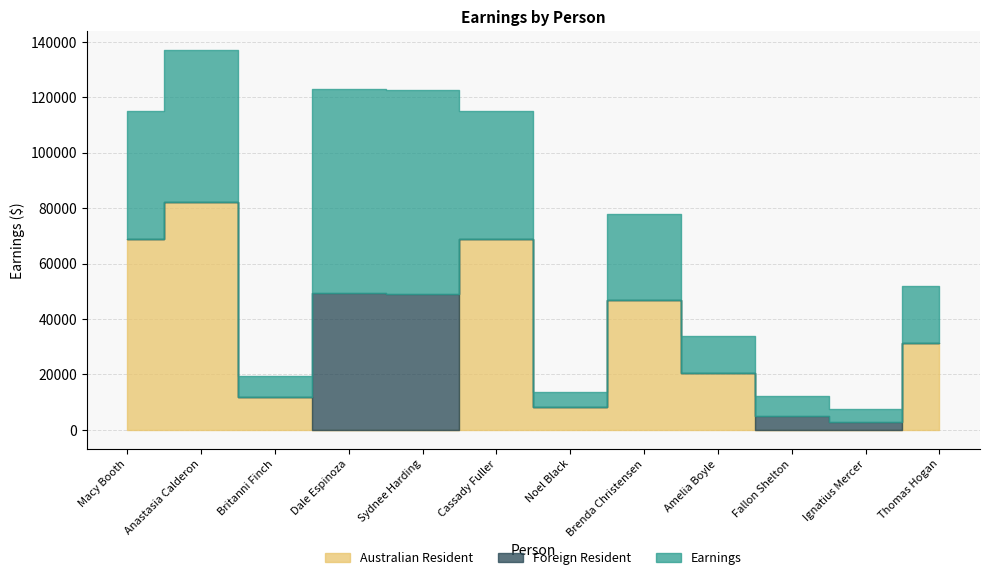

What are all the series names shown in the legend?

Earnings, Foreign Resident, Australian Resident